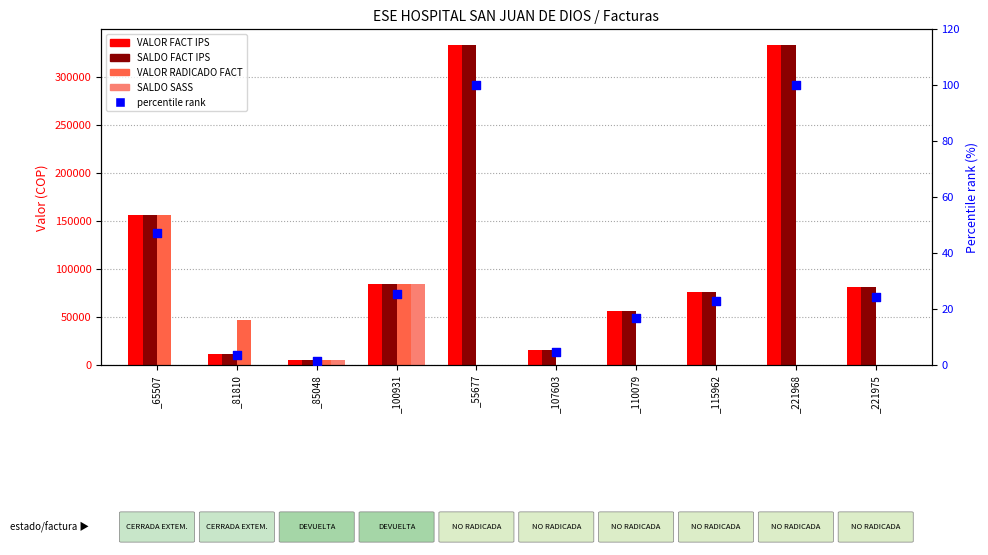

What is the total value across all series at _85048?

18801.4